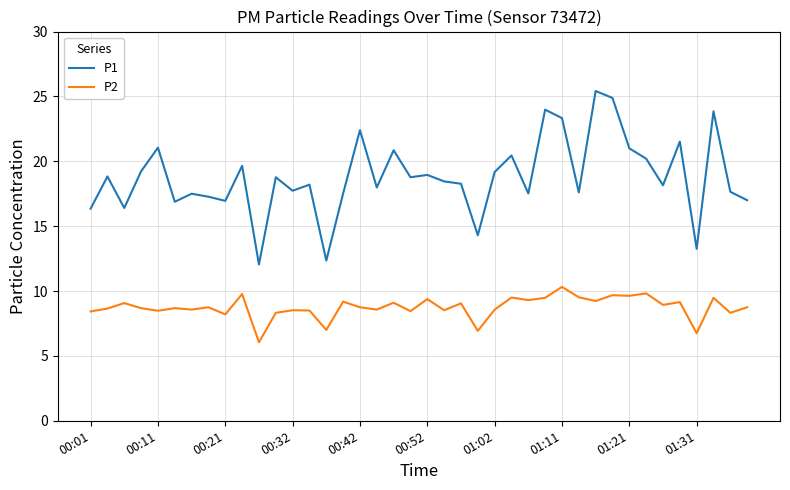

What is the difference between the maximum and minimum values in the P2 series?

4.3